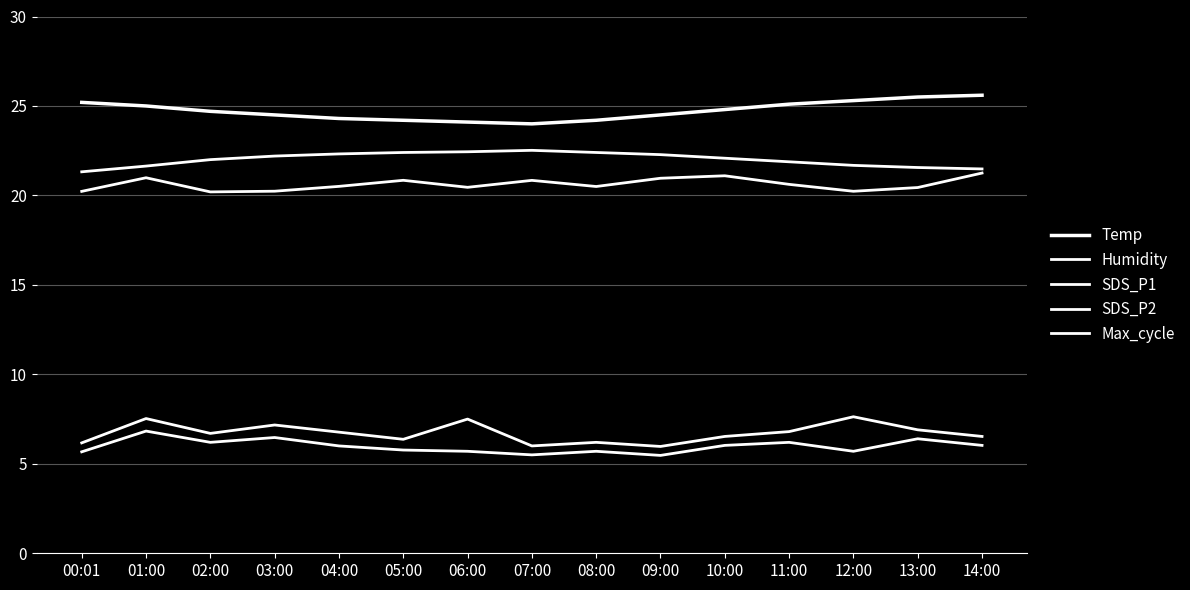

How many lines are shown in the chart?

5